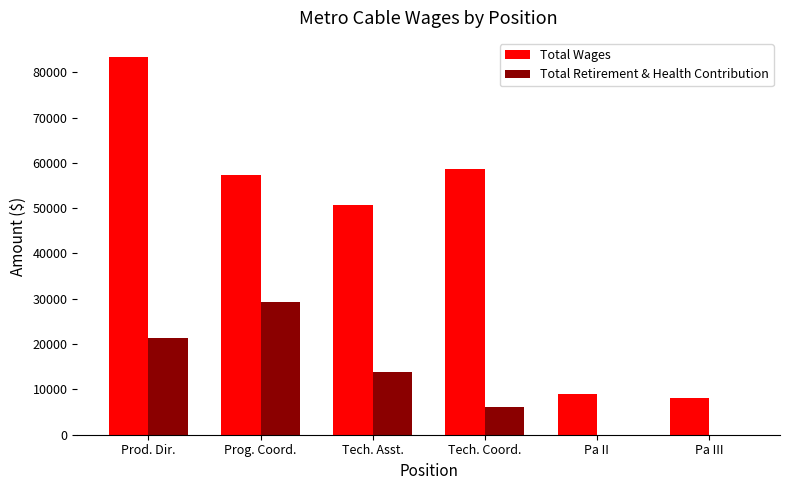

The Total Wages series shows 83401 at Prod. Dir.. True or false?

True